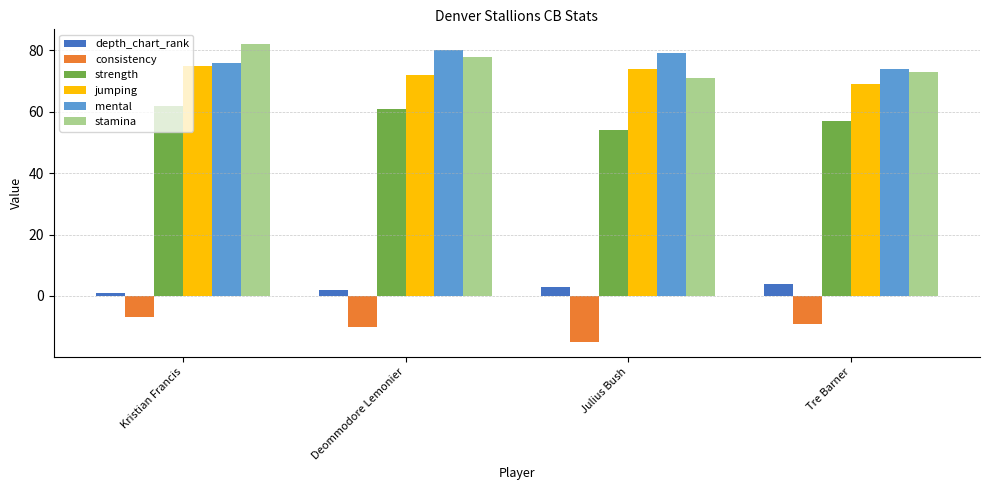

What is the minimum value shown in the chart?

-15